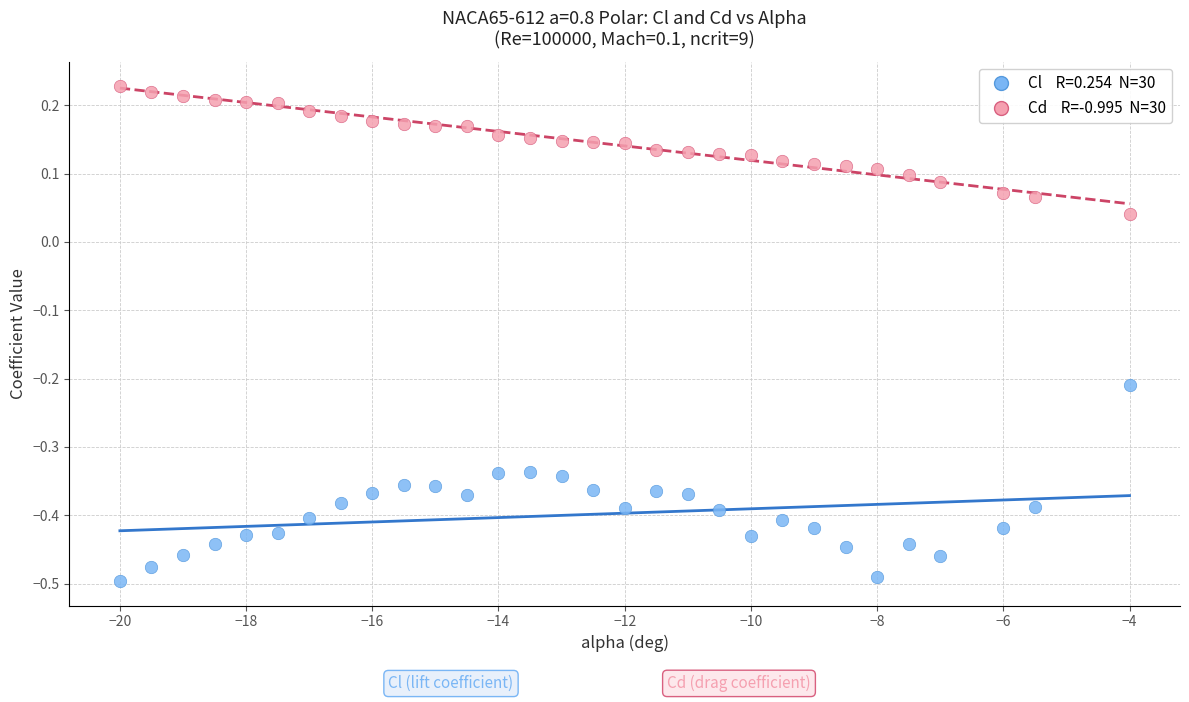

Across all data points, what is the range of X values (max minus min)?

16.0